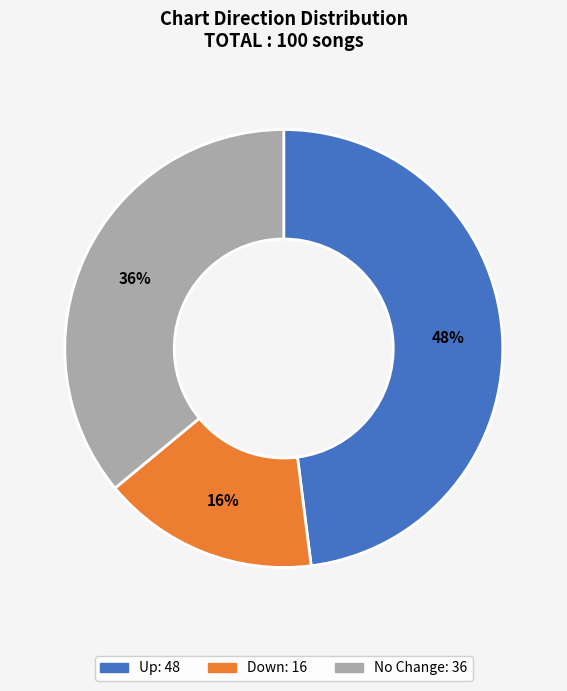

Does any single category account for the majority?

No